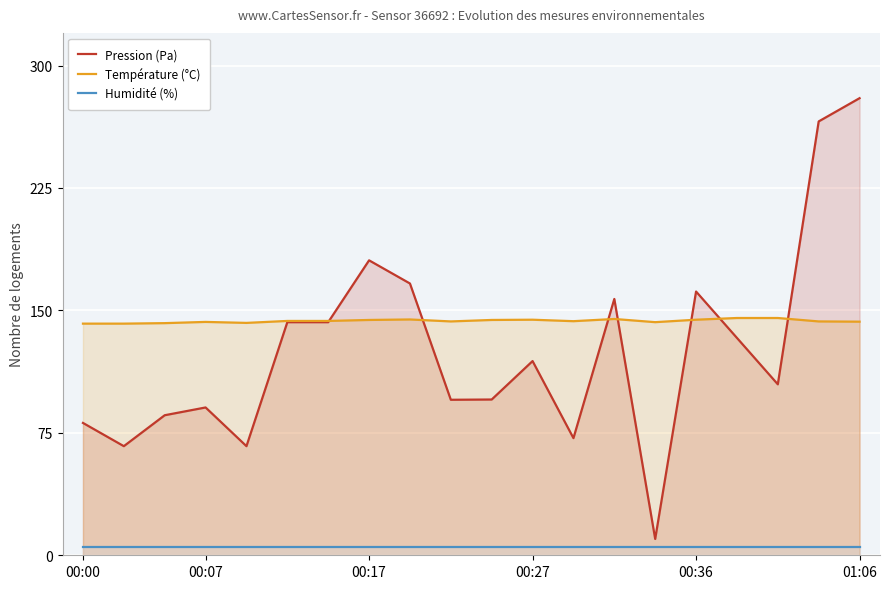

How many series are shown in this chart?

3